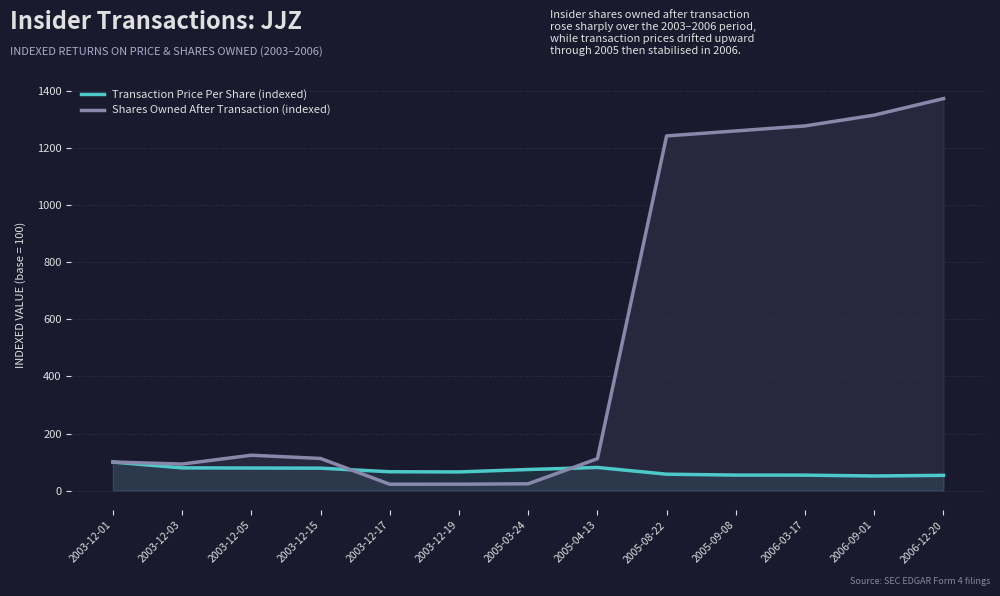

How many lines are shown in the chart?

2